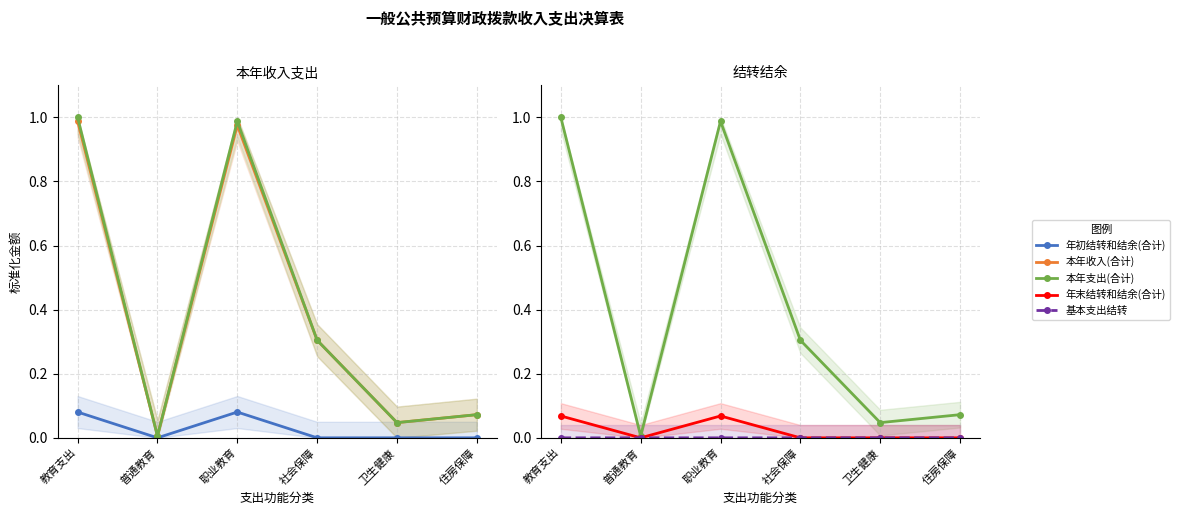

Count the number of data series in this chart.

5